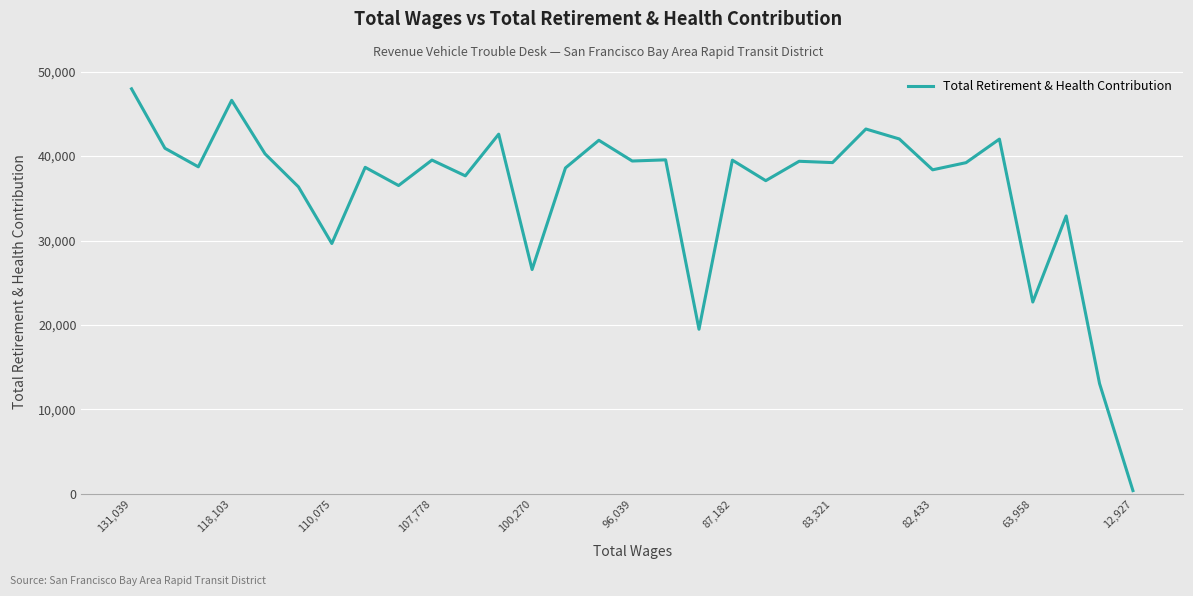

What is the difference between the maximum and minimum values?

47616